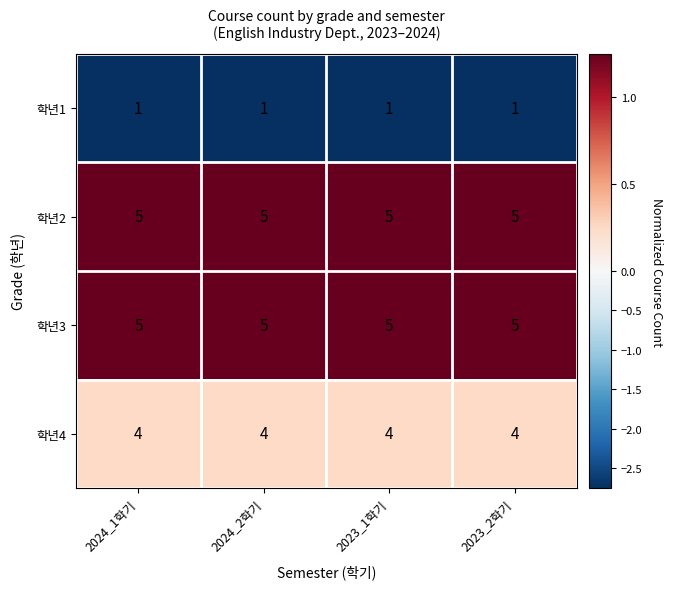

What is the difference between the highest and lowest values at 2023_2학기?

4